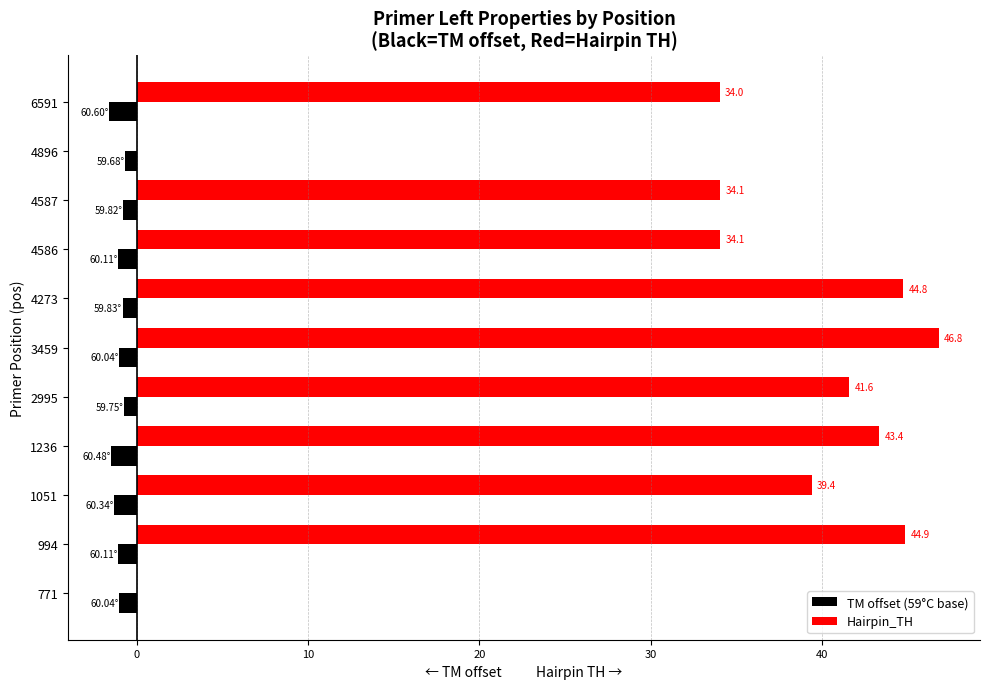

How many data points in Hairpin_TH are above 39?

6